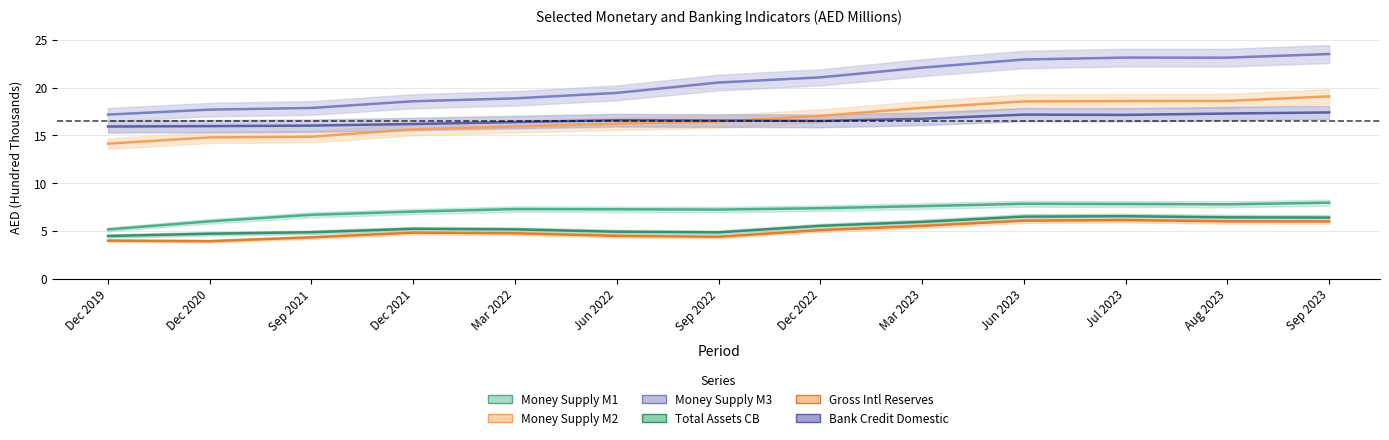

Does the chart display data point markers on the line(s)?

No